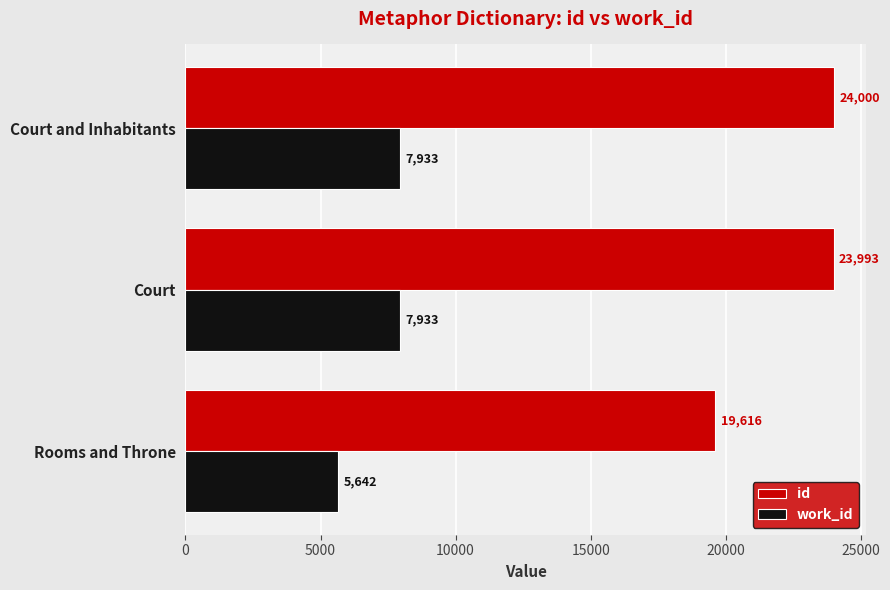

List the series in order of their peak value, highest first.

id, work_id